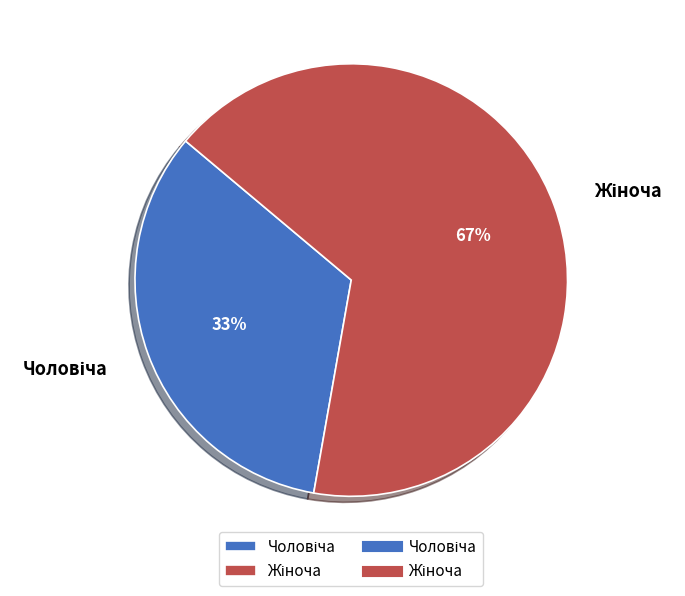

To the nearest percent, what is the average slice percentage?

50%